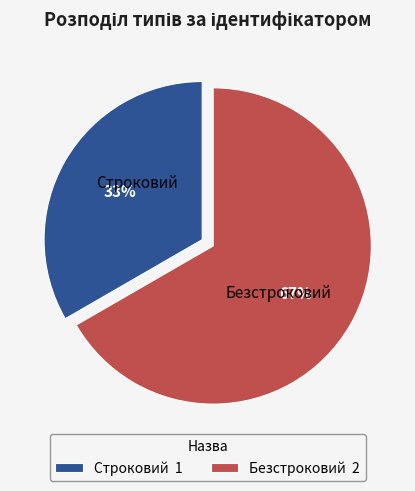

To the nearest percent, what percentage of the pie is Безстроковий?

67%